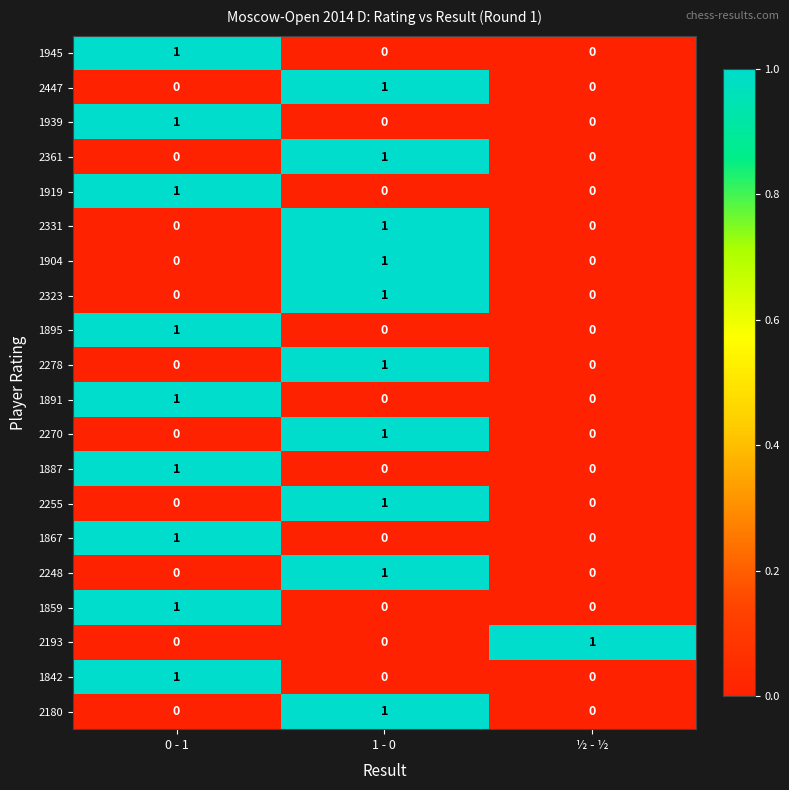

What is the spread (max minus min) of values at 0 - 1?

1